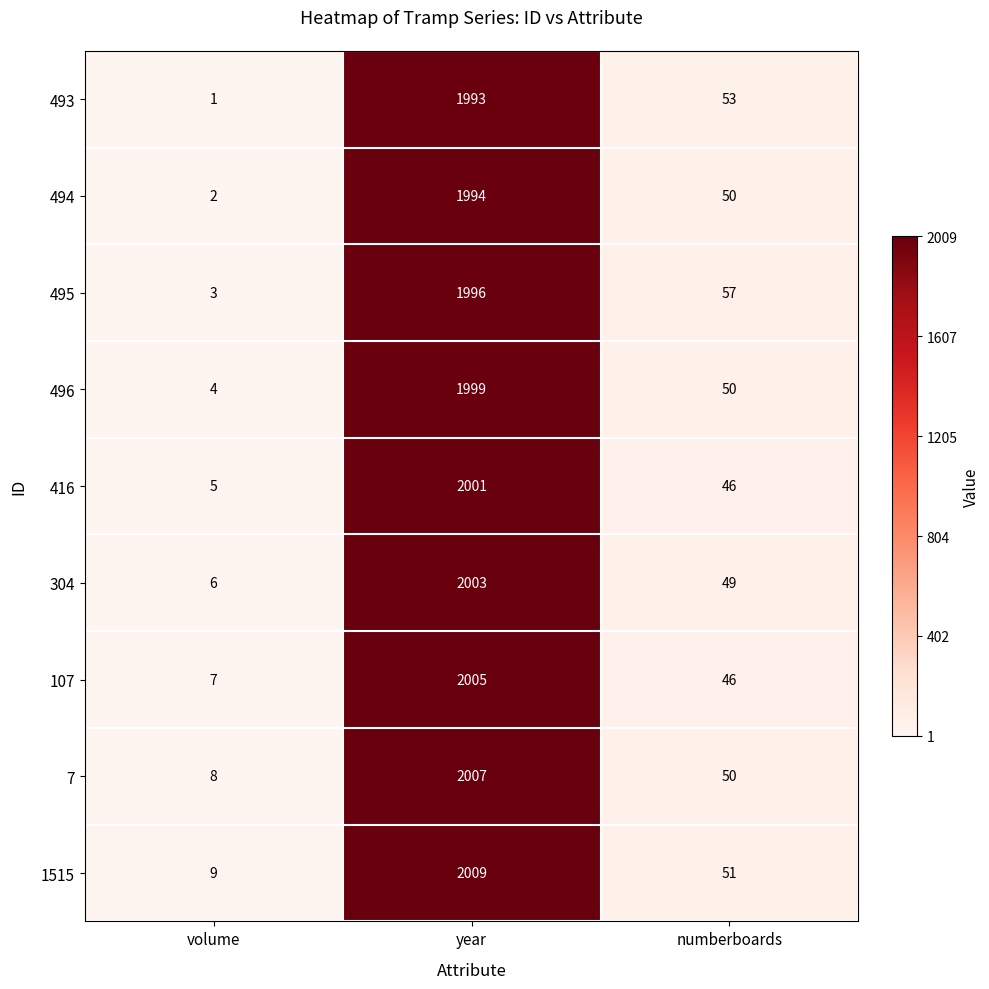

The 107 series shows 61 at numberboards. True or false?

False